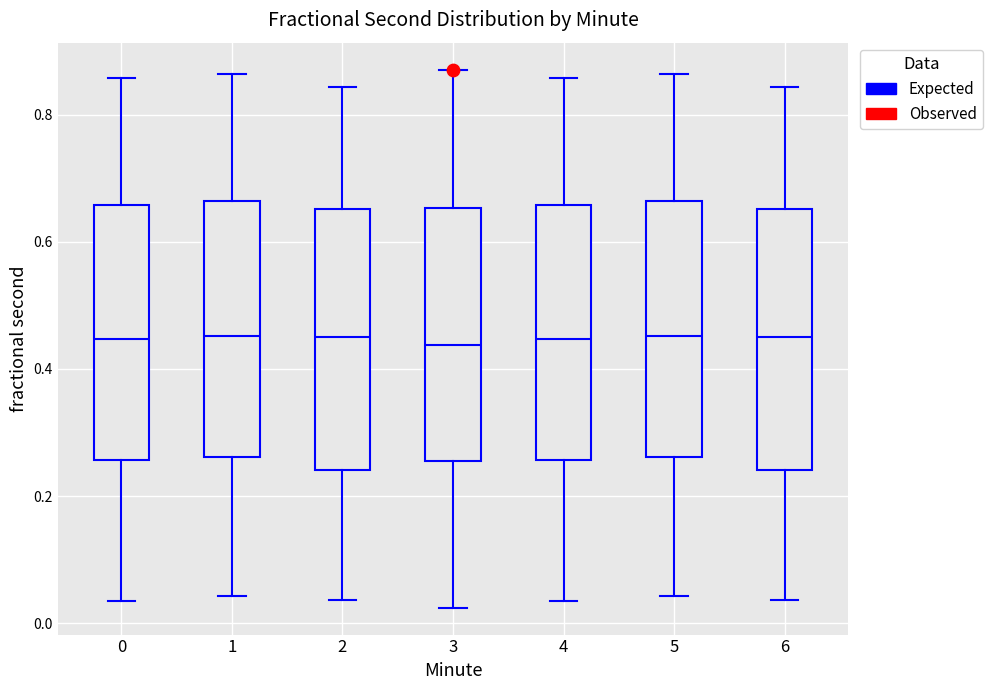

Reading left to right, transcribe this box plot: for each box, give where its median line is, the range the box spans, and where its two whiskers end, as read against the y-axis. The values are not printed on the chart, so give them approximately, as read against the axis.

0: median 0.44, box 0.26 to 0.66, whiskers 0.04 to 0.86
1: median 0.46, box 0.26 to 0.66, whiskers 0.04 to 0.86
2: median 0.44, box 0.24 to 0.66, whiskers 0.04 to 0.84
3: median 0.44, box 0.26 to 0.66, whiskers 0.02 to 0.88
4: median 0.44, box 0.26 to 0.66, whiskers 0.04 to 0.86
5: median 0.46, box 0.26 to 0.66, whiskers 0.04 to 0.86
6: median 0.44, box 0.24 to 0.66, whiskers 0.04 to 0.84